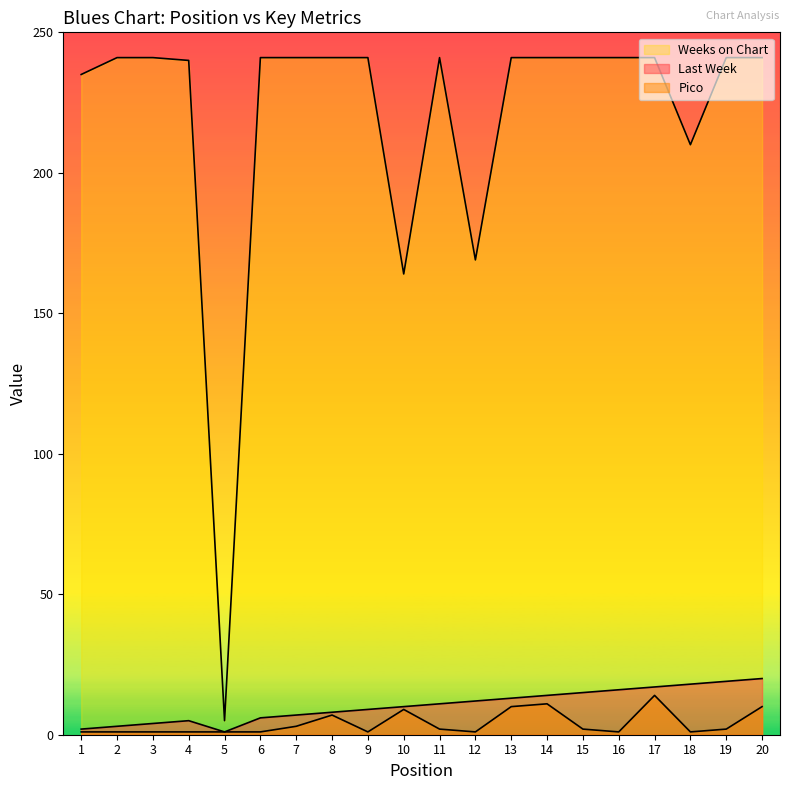

Which series has the largest total across all categories?

Weeks on Chart